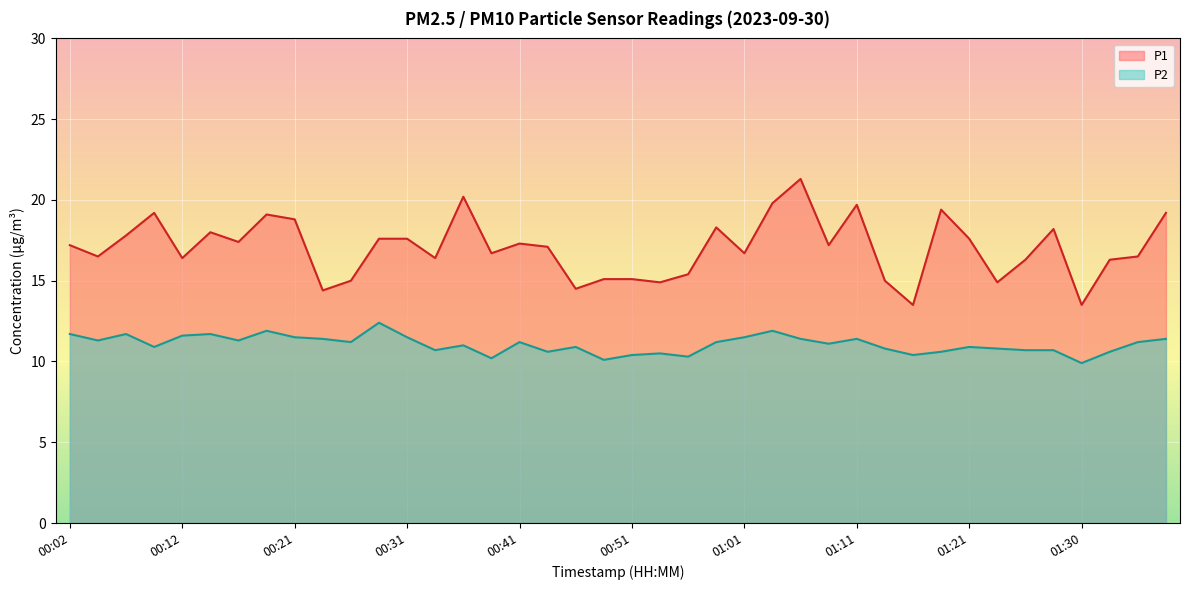

What is the average value of the P2 series?

11.1